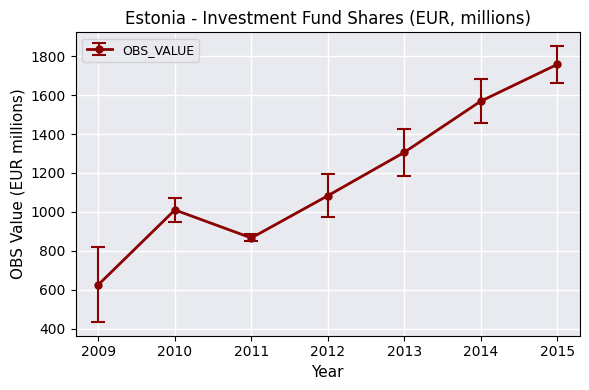

True or false: the data has more than 1 interior local peaks.

False